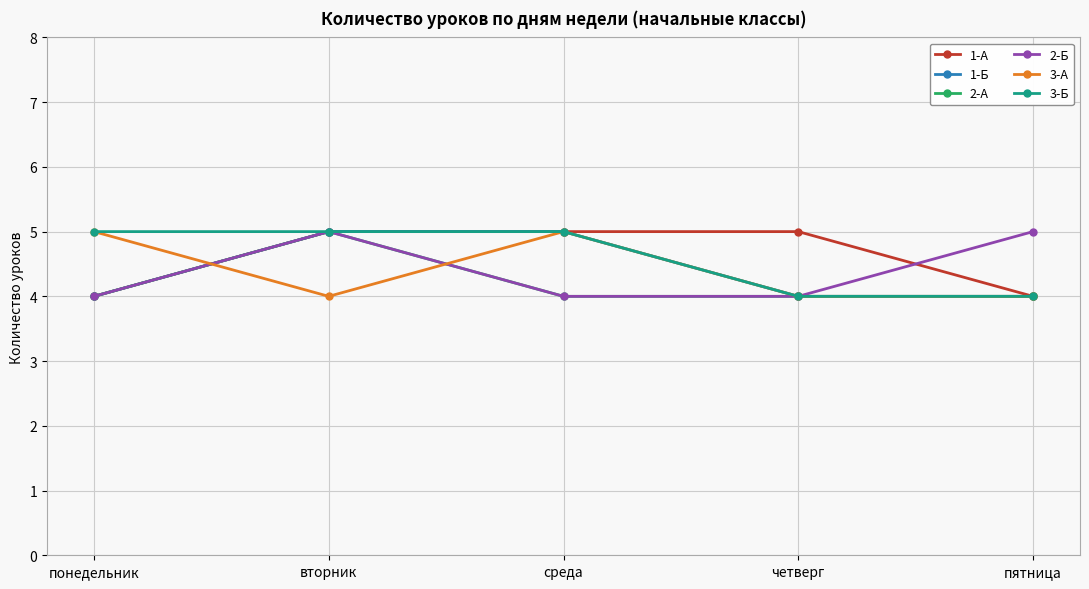

What is the total value across all series at вторник?

29